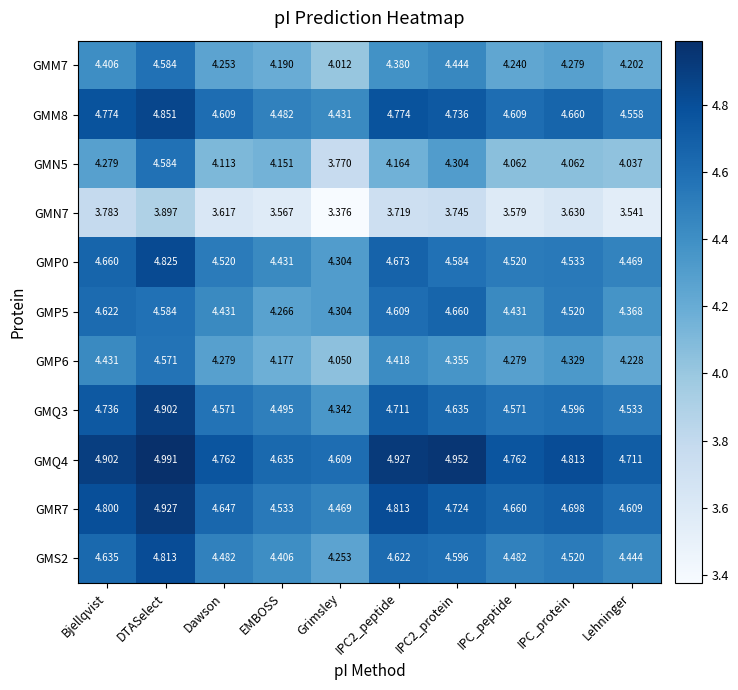

Which category has the highest value in the GMS2 series?

DTASelect